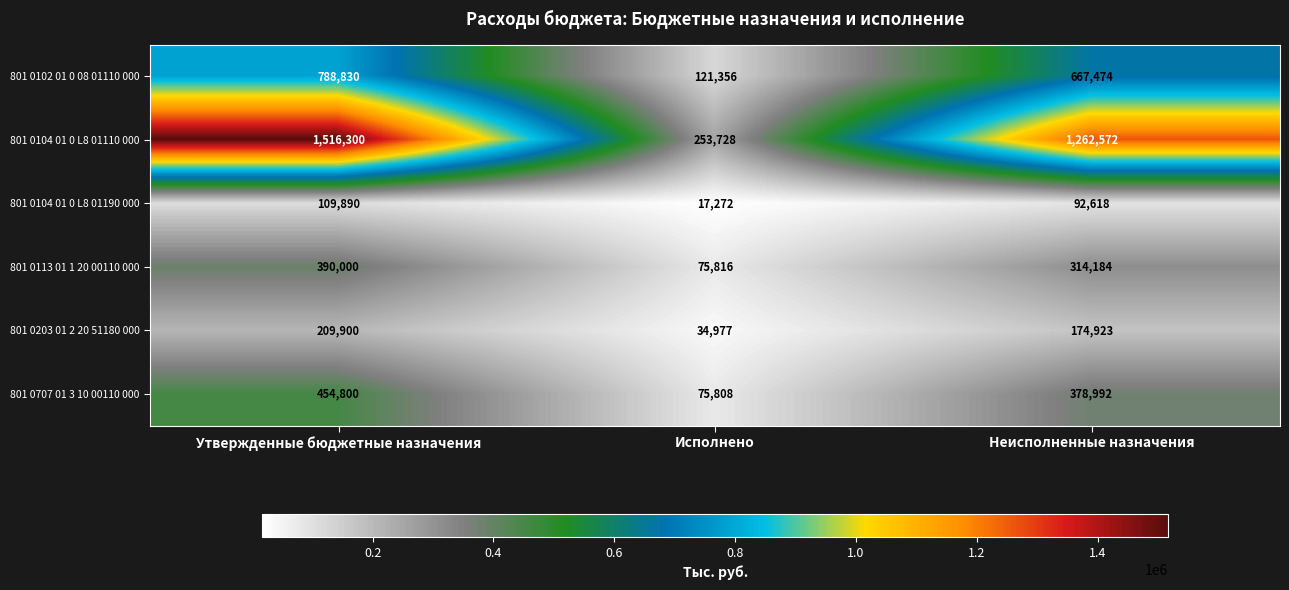

What is the total value across all series at Утвержденные бюджетные назначения?

3469720